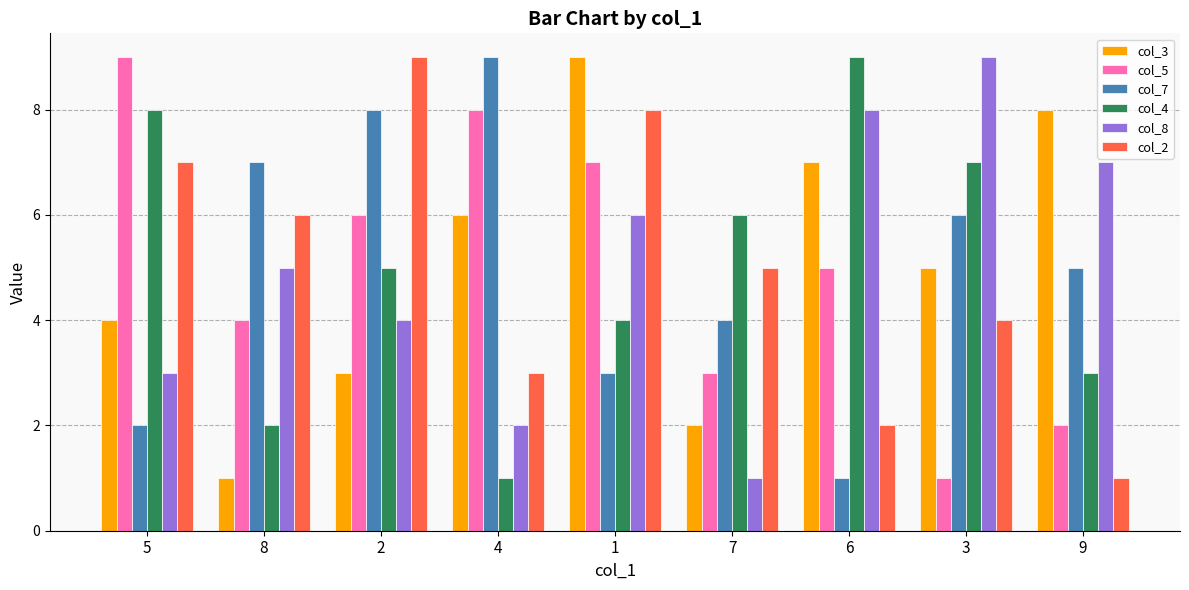

List the labels in order of col_5 value, smallest first.

3, 9, 7, 8, 6, 2, 1, 4, 5